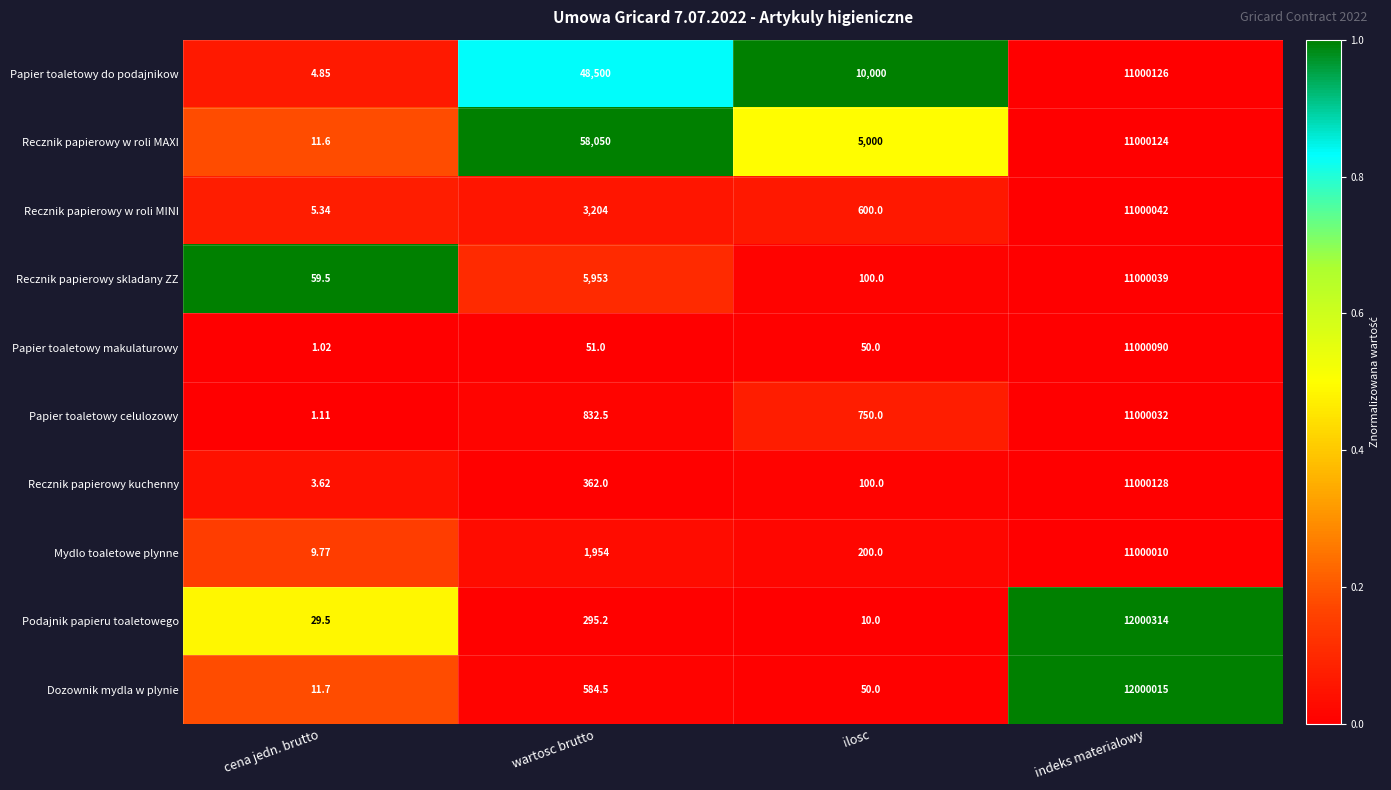

Where does the Podajnik papieru toaletowego series first go above 295?

wartosc brutto